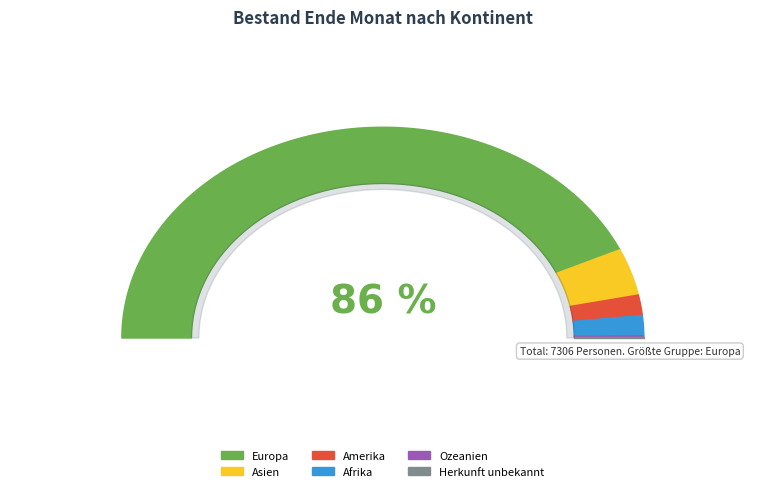

How many segments does this pie chart have?

6